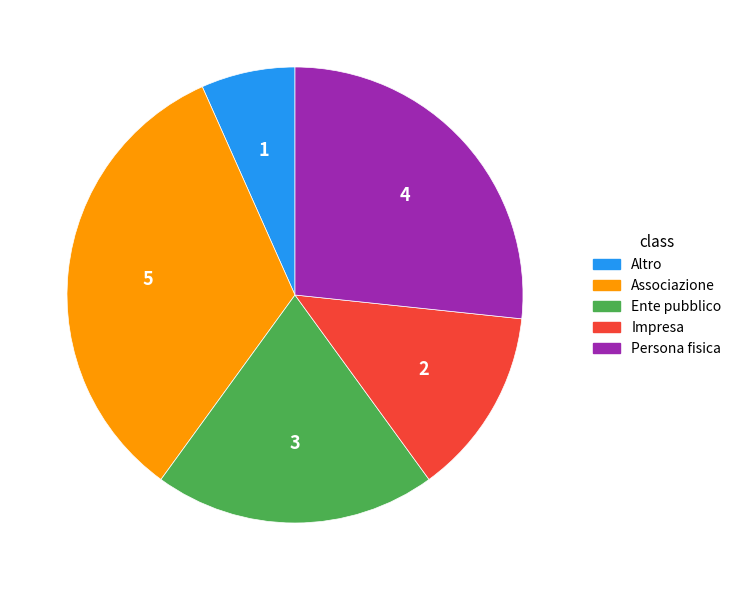

What is the smallest slice in the pie chart?

Altro